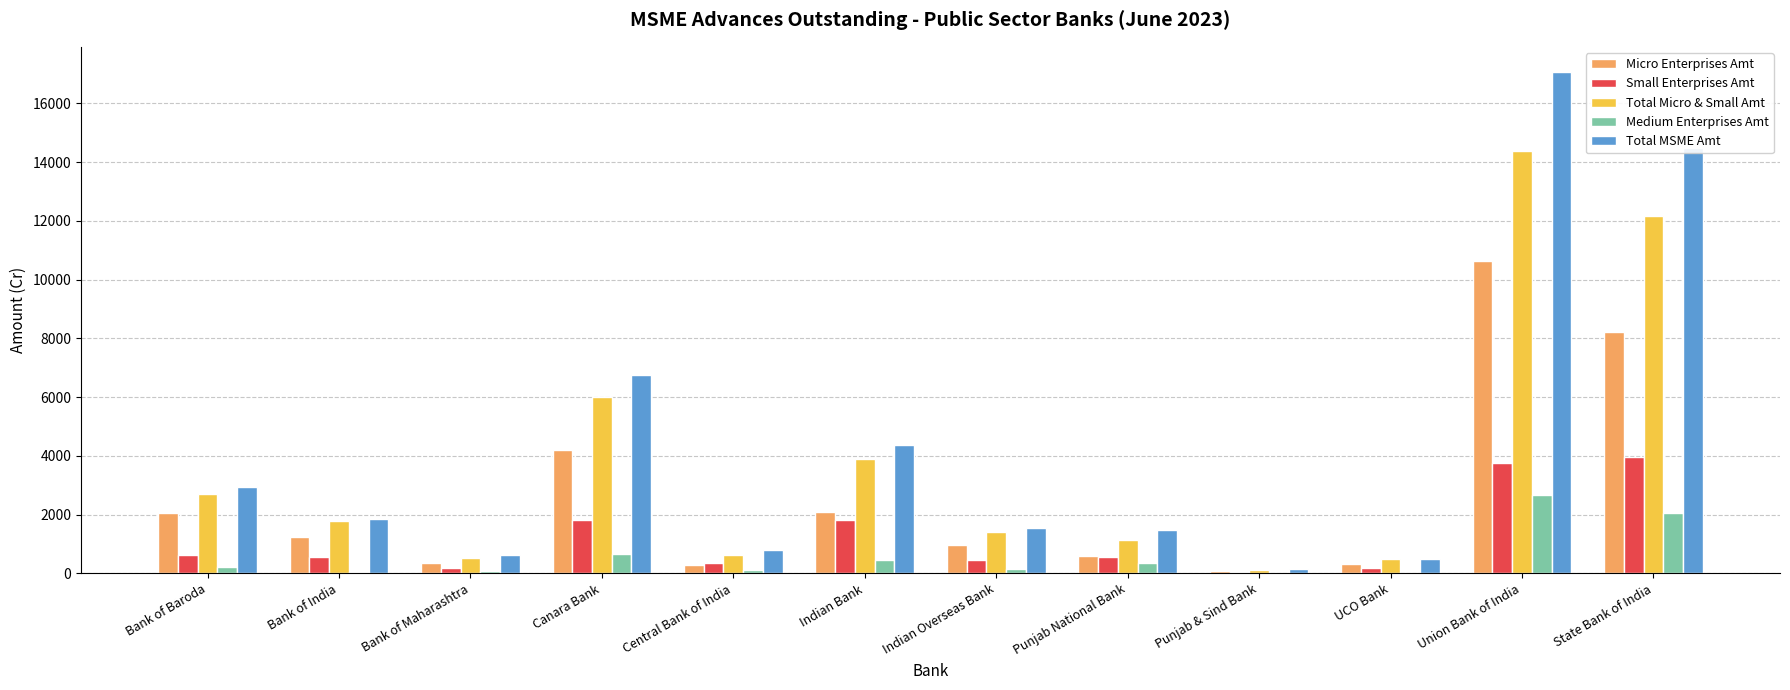

Is the value of Total Micro & Small Amt at Bank of India greater than the value of Small Enterprises Amt at Punjab & Sind Bank?

Yes